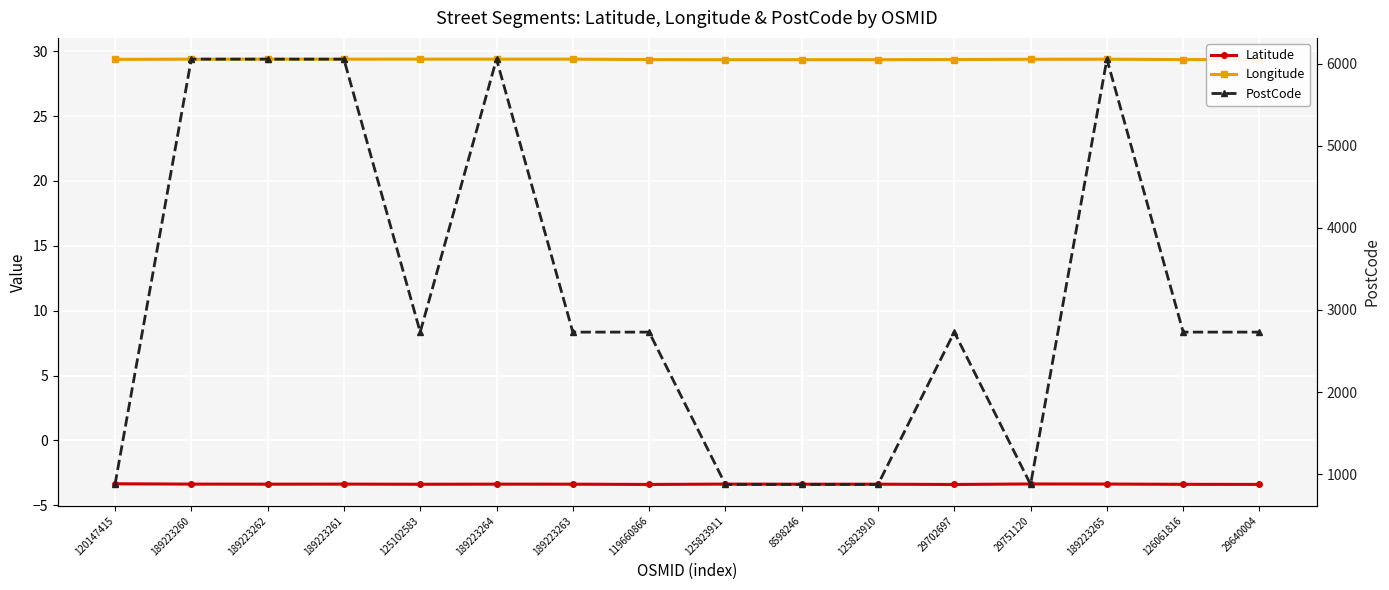

What is the minimum value shown in the chart?

-3.4